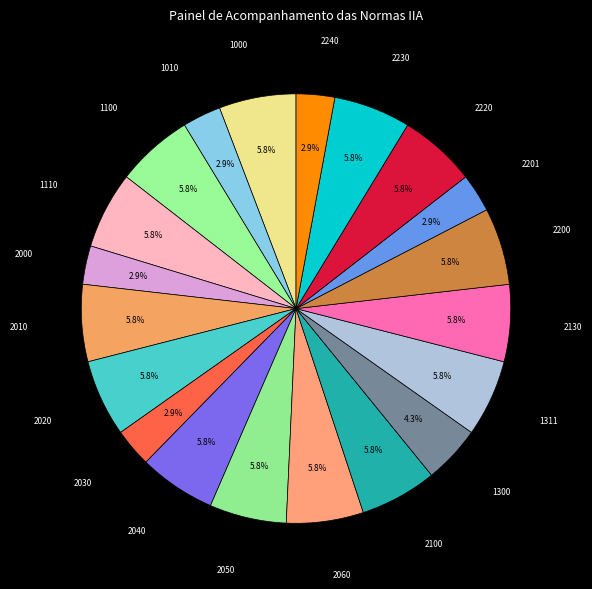

How many segments does this pie chart have?

20